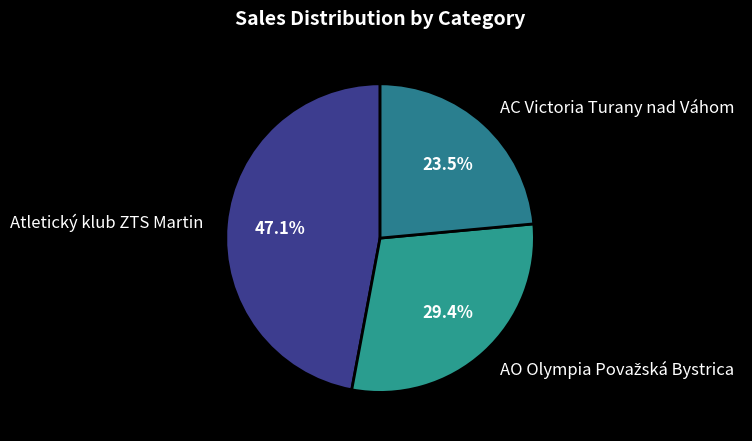

To the nearest percent, what is the difference between the largest and smallest slice percentages?

24%